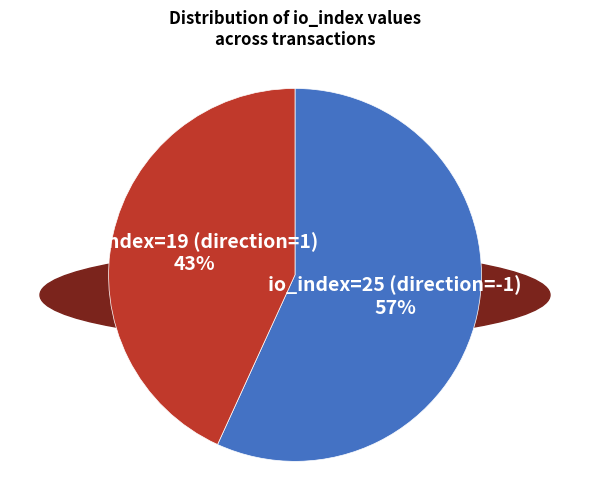

What is the largest slice in the pie chart?

io_index=25 (direction=-1)